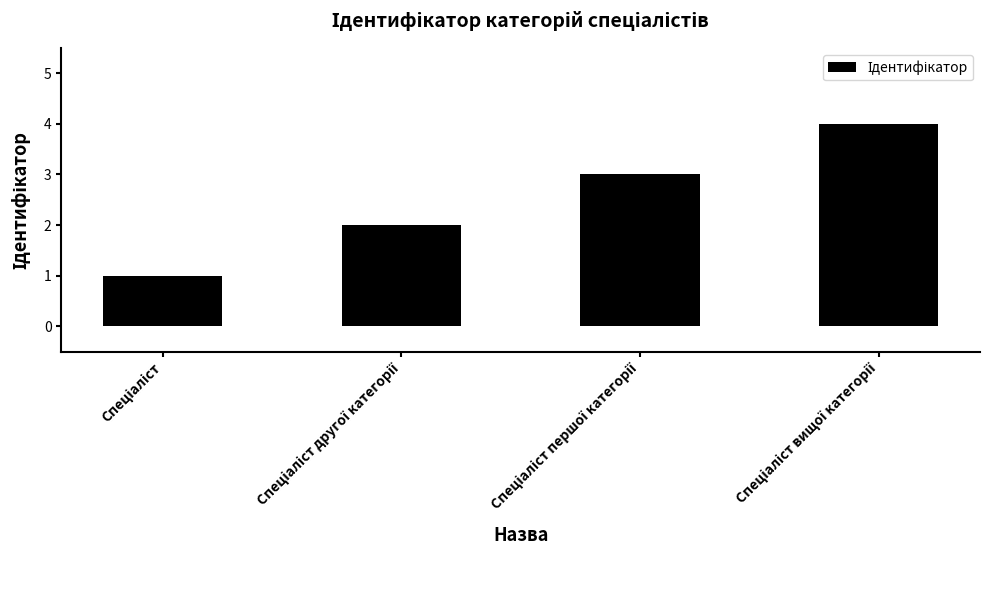

What is the maximum value shown in the chart?

4